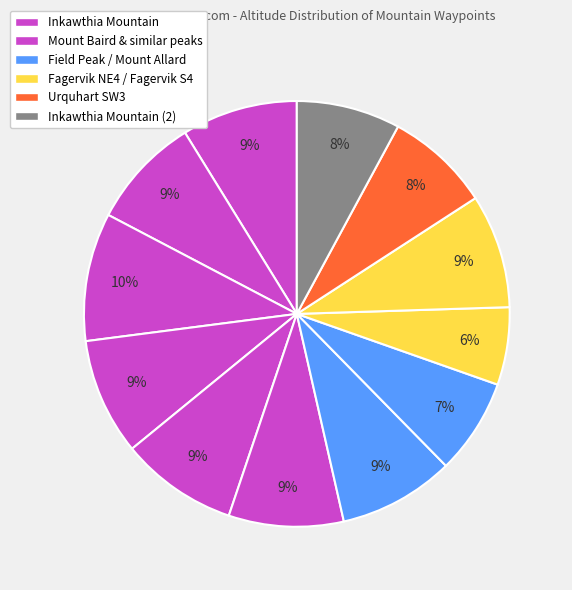

To the nearest percent, what is the difference between the largest and smallest slice percentages?

4%